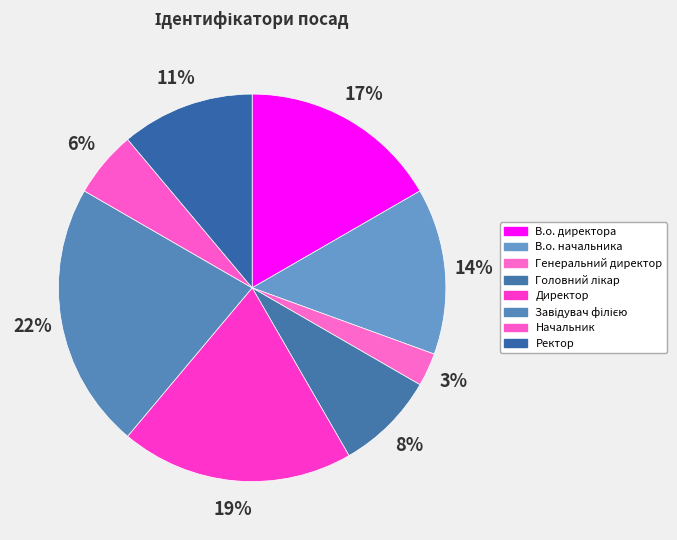

What percentage is the В.о. начальника slice, to the nearest percent?

14%